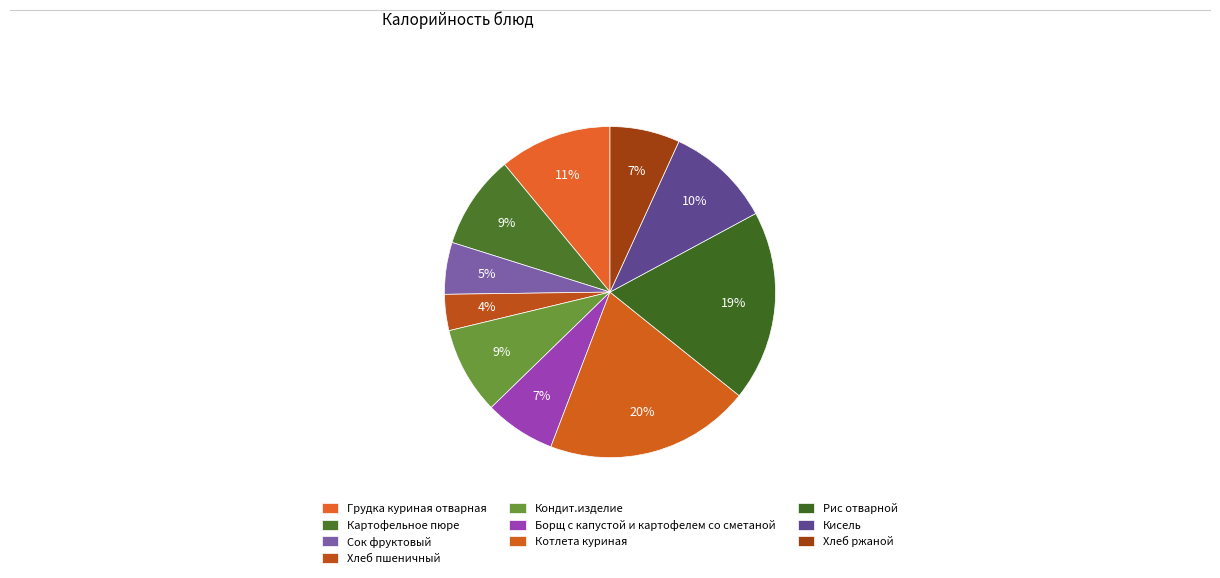

How many slices are in this pie chart?

10